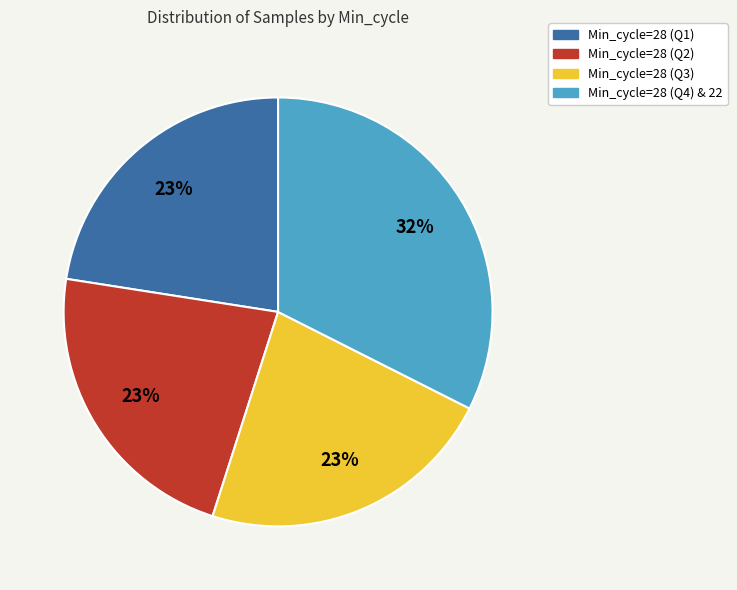

Is there a majority slice in this chart?

No